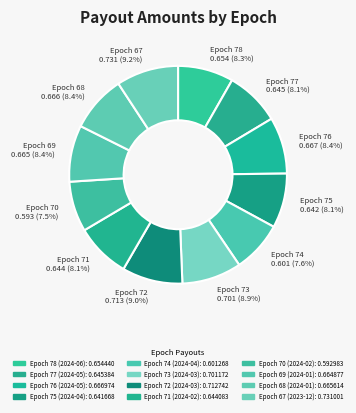

Rank the categories by value from lowest to highest.

Epoch 70 (2024-02), Epoch 74 (2024-04), Epoch 75 (2024-04), Epoch 71 (2024-02), Epoch 77 (2024-05), Epoch 78 (2024-06), Epoch 69 (2024-01), Epoch 68 (2024-01), Epoch 76 (2024-05), Epoch 73 (2024-03), Epoch 72 (2024-03), Epoch 67 (2023-12)